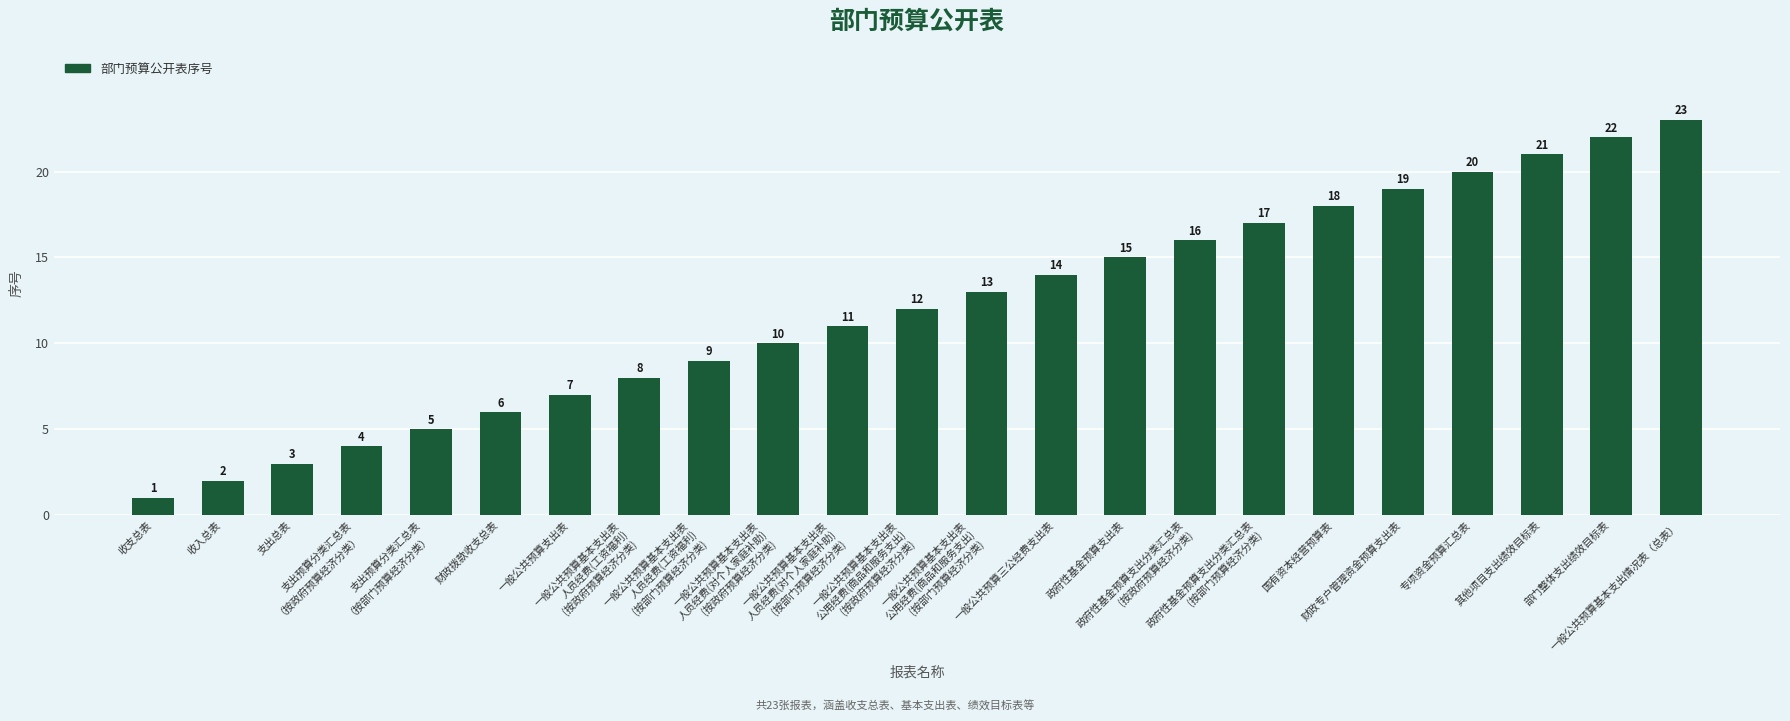

What is the maximum value shown in the chart?

23